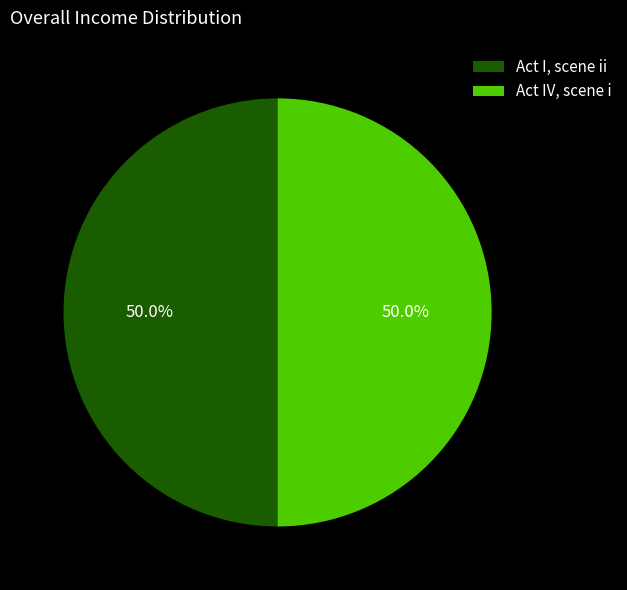

Approximately how many times larger is the value at Act I, scene ii compared to Act IV, scene i?

1.0